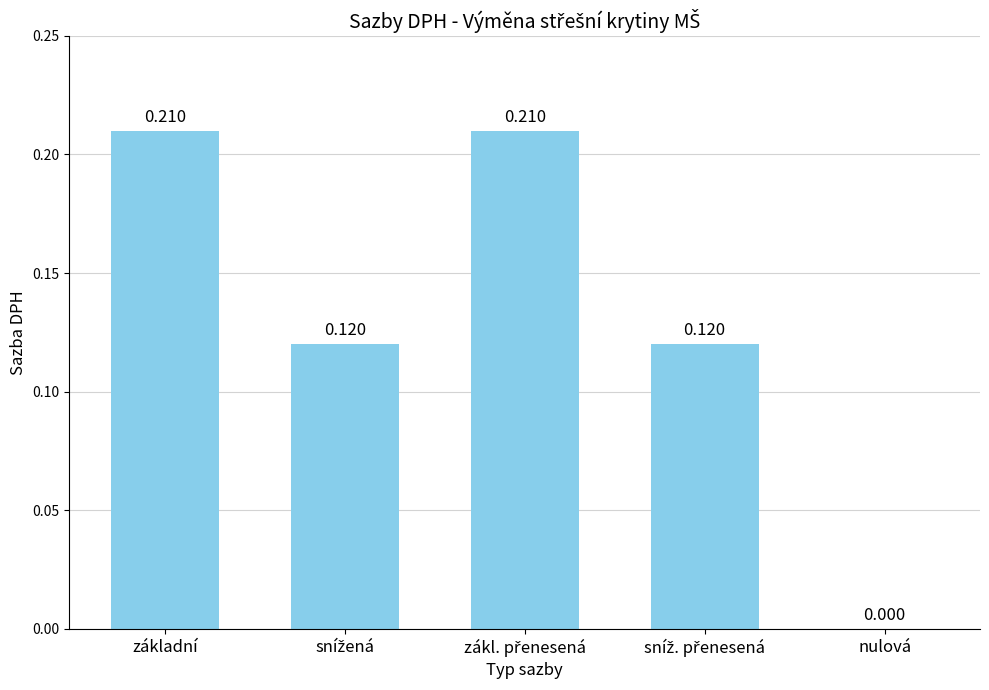

Which has a higher value, základní or nulová?

základní